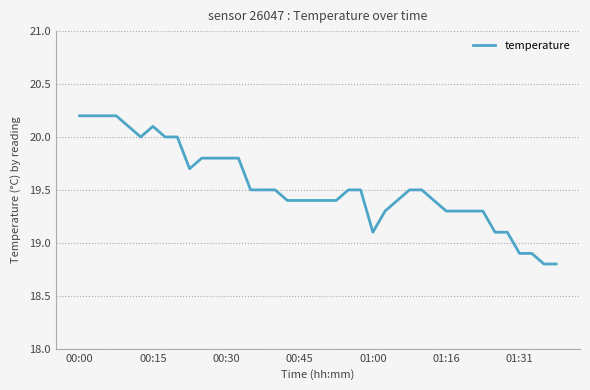

What is the difference between the maximum and minimum values?

1.4